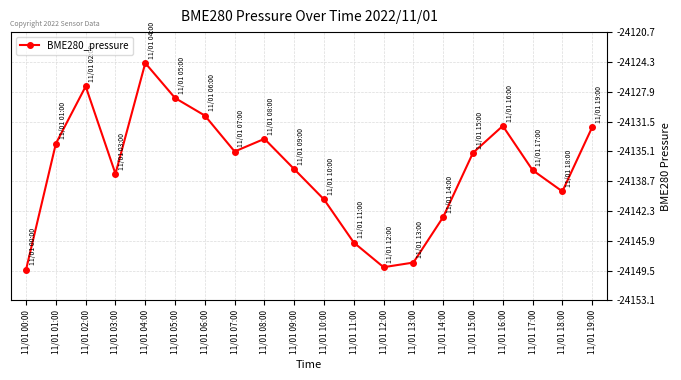

Where does the data first go above -24135?

11/01 01:00